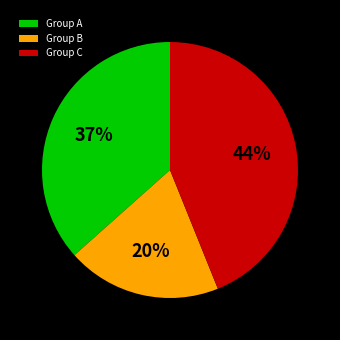

To the nearest percent, what portion does Group A represent?

37%